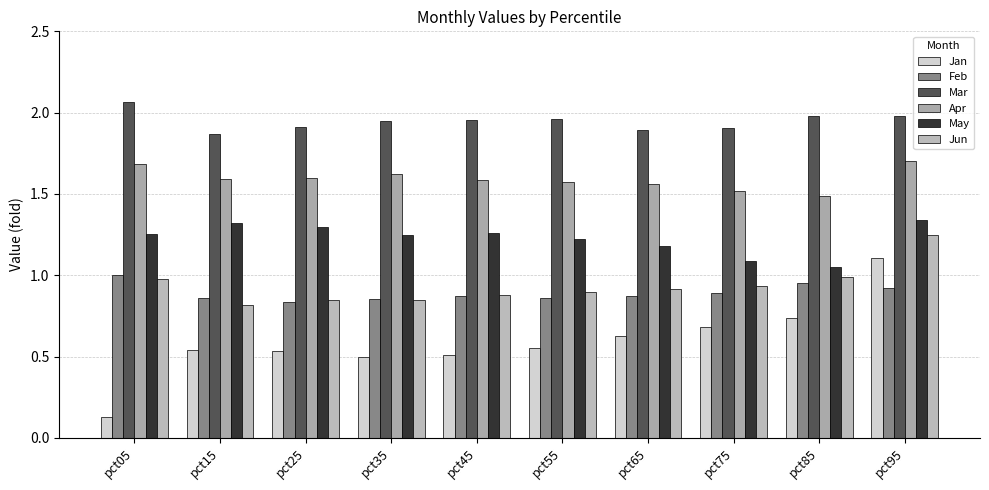

How many Mar values are between 1 and 2?

9